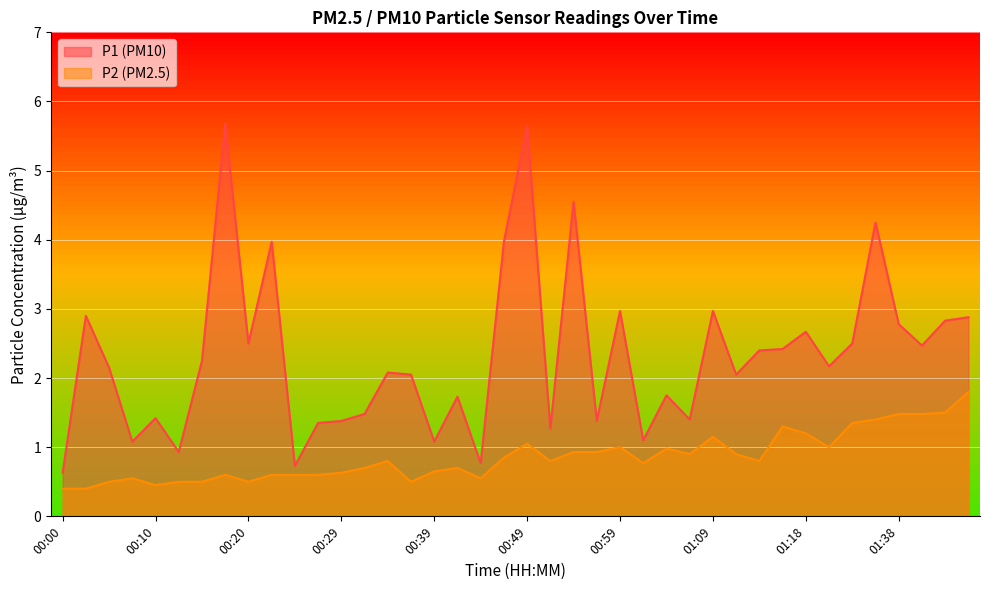

How many interior local valleys does the P1 series have?

13